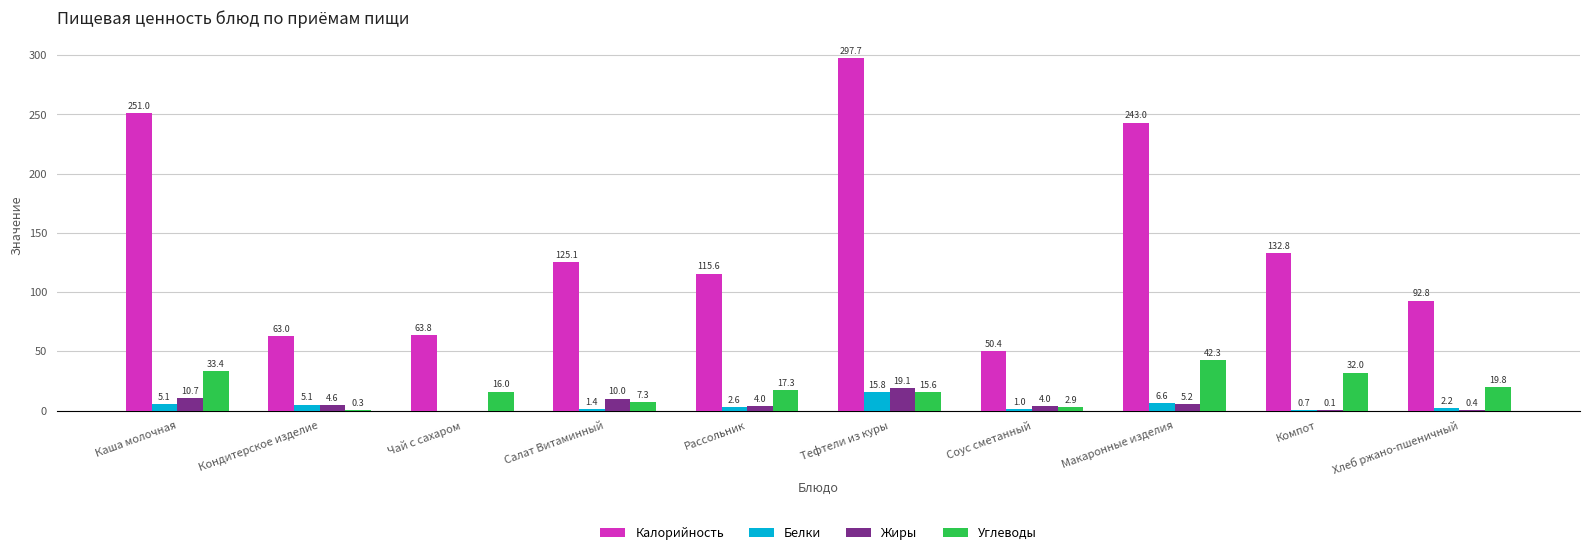

The Калорийность series shows 125.1 at Салат Витаминный. True or false?

True